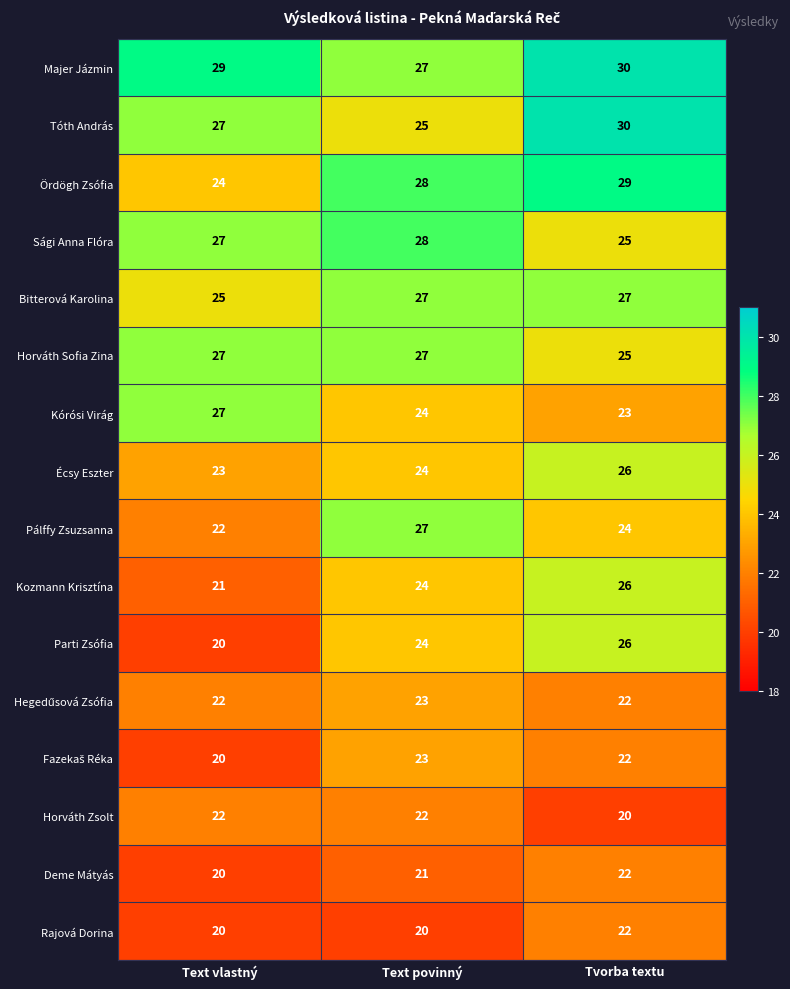

What is the maximum value shown in the chart?

30